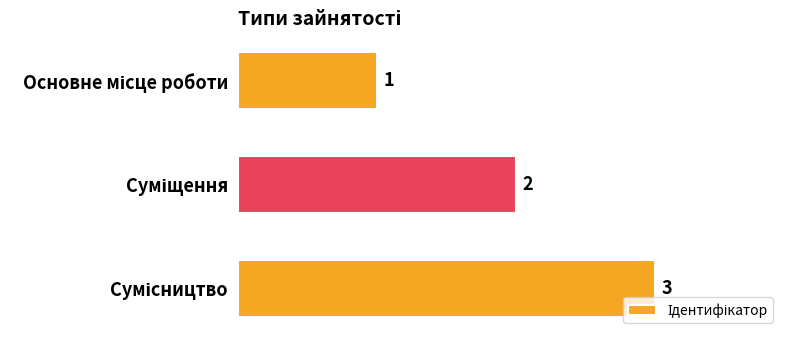

How many values are between 1 and 3?

3